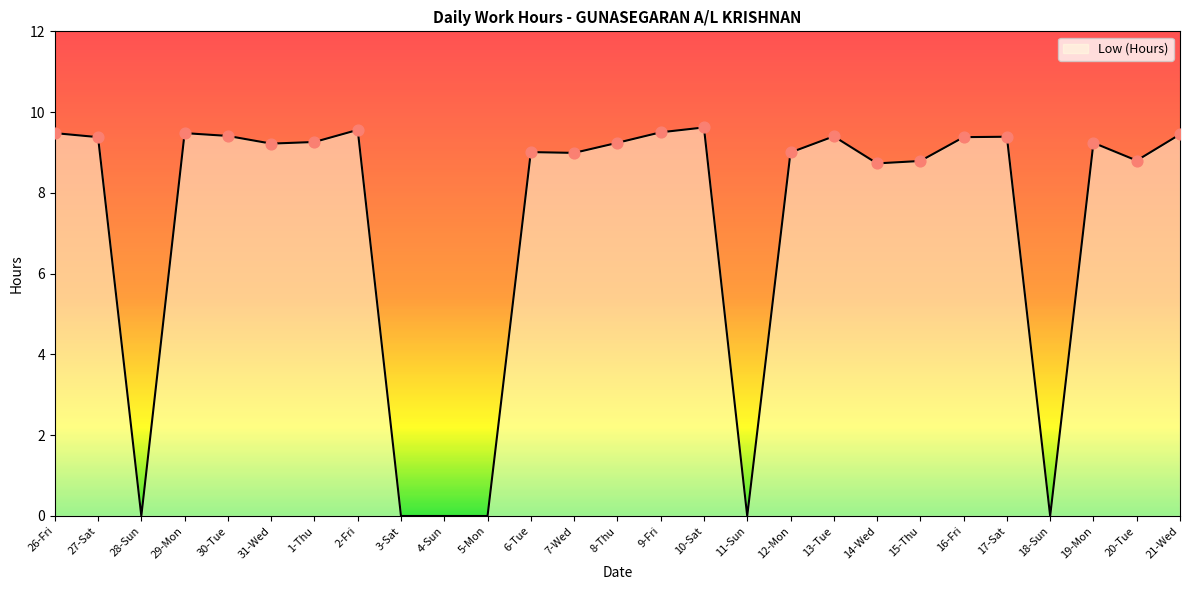

What is the change in value from 26-Fri to 30-Tue?

-0.1